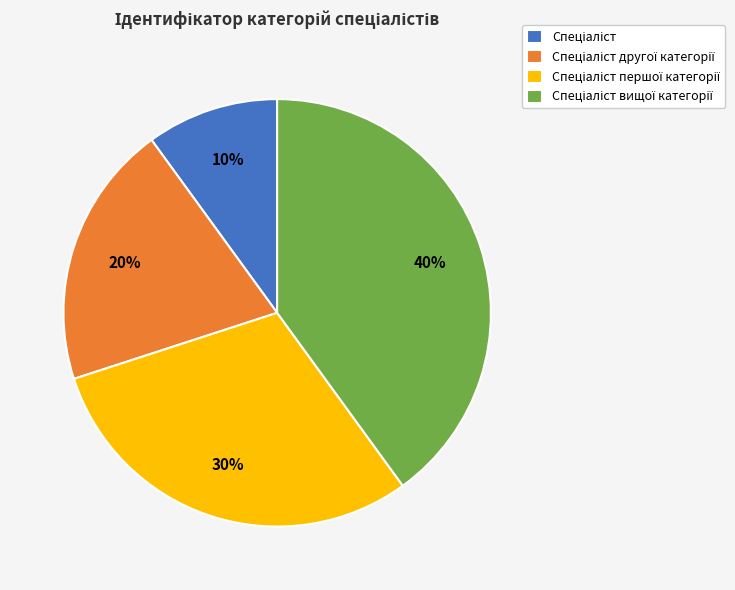

To the nearest percent, what is the difference between the largest and smallest slice percentages?

30%